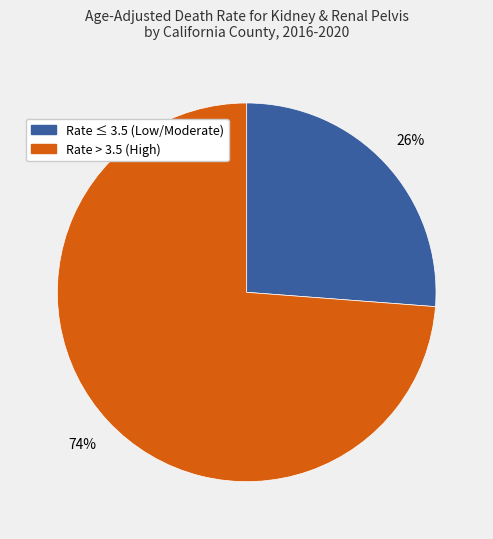

To the nearest percent, what is the average slice percentage?

50%